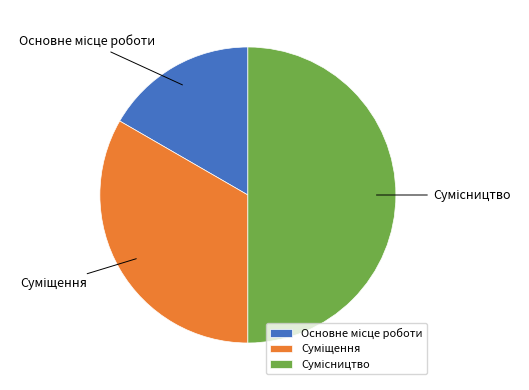

What percentage is the Суміщення slice, to the nearest percent?

33%